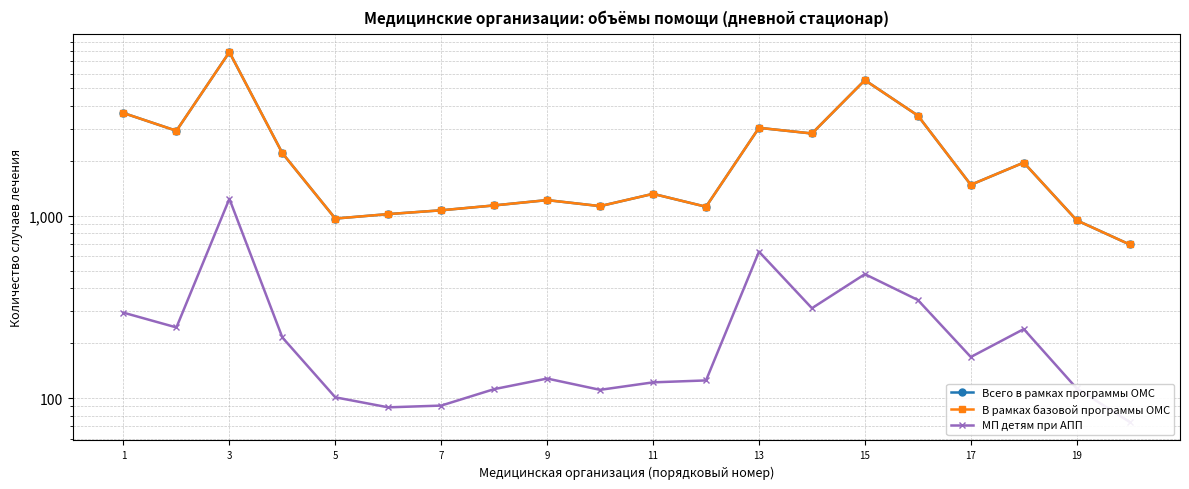

Count the number of categories in the chart.

20